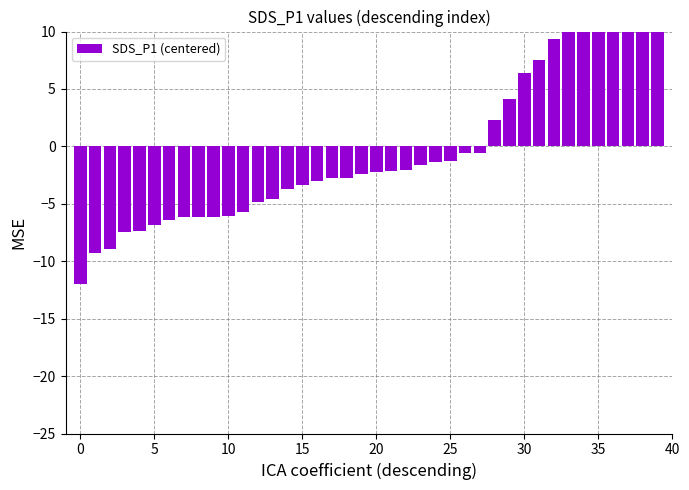

How many categories are shown in the chart?

40